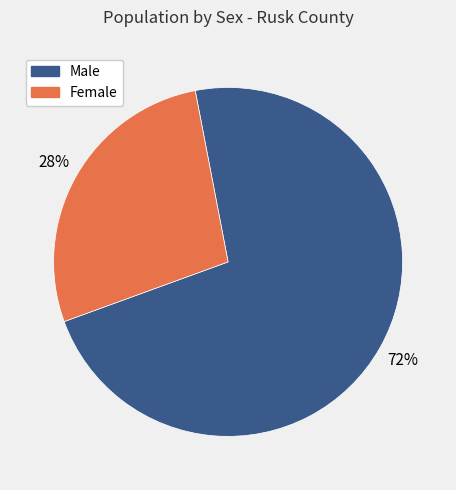

Is it true that Female is 33% of the pie?

False